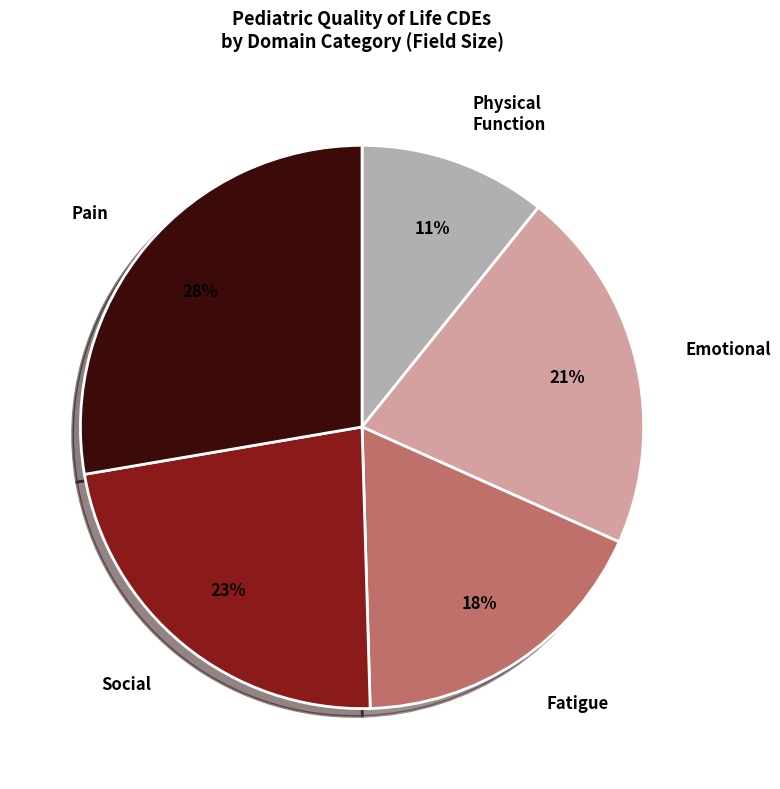

Do Physical Function and Emotional together represent more than half of the pie?

No